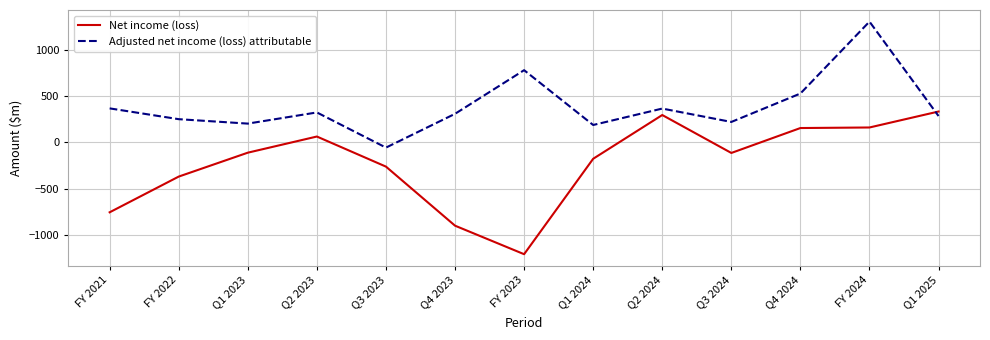

At which category does Adjusted net income (loss) attributable reach its first local valley?

Q1 2023